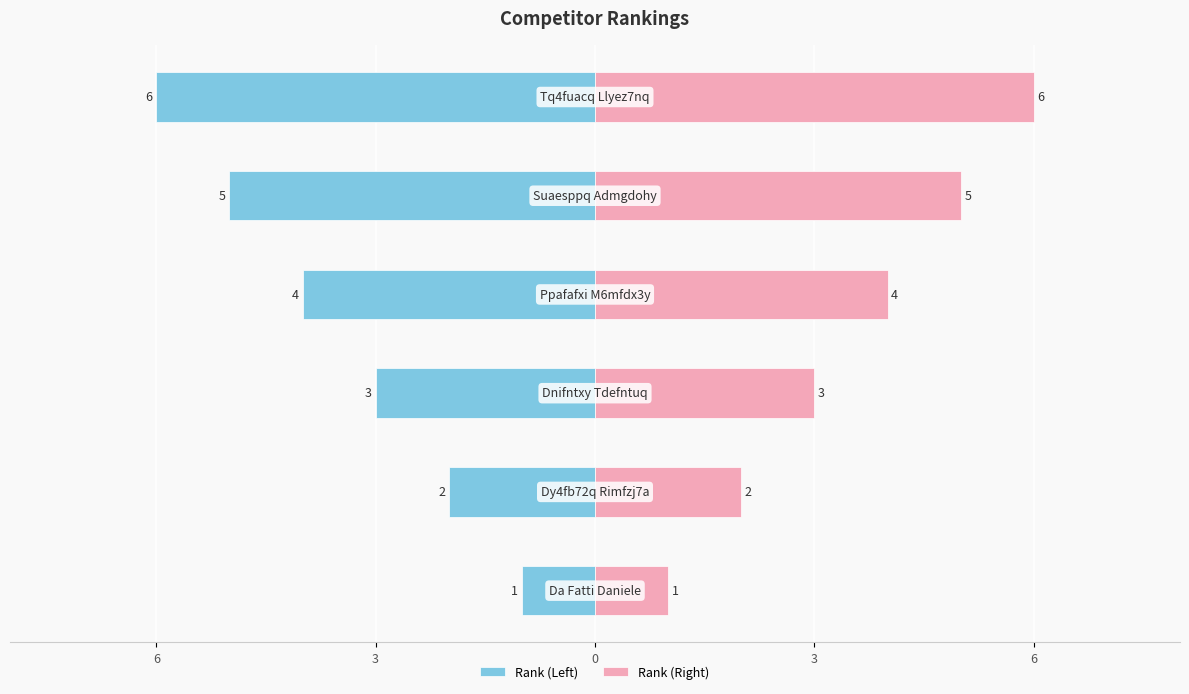

The value of Rank (Right) at 3 is 3. True or false?

False